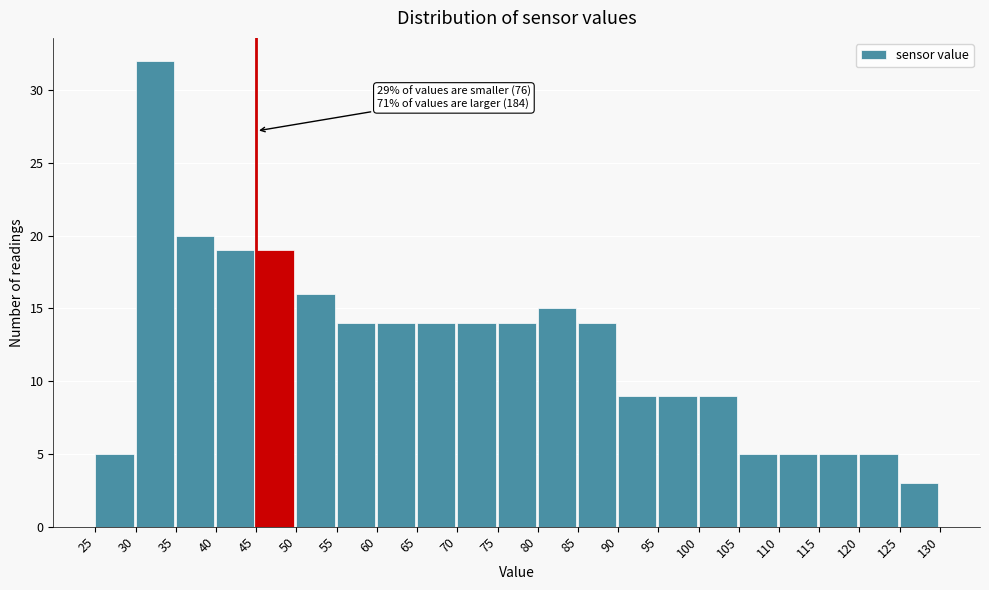

Over which range of the x-axis is the bar tallest?

30 to 35